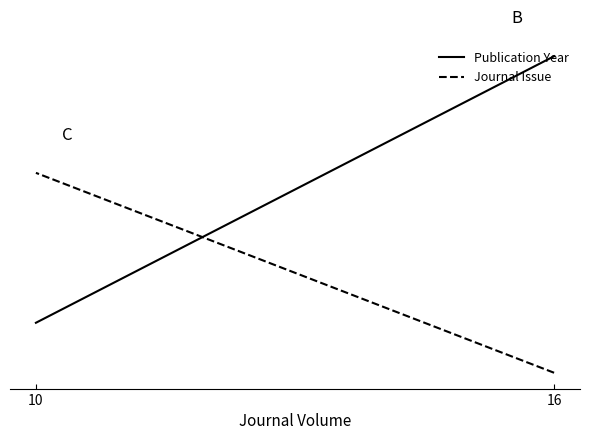

List the labels in order of Publication Year value, smallest first.

10, 16